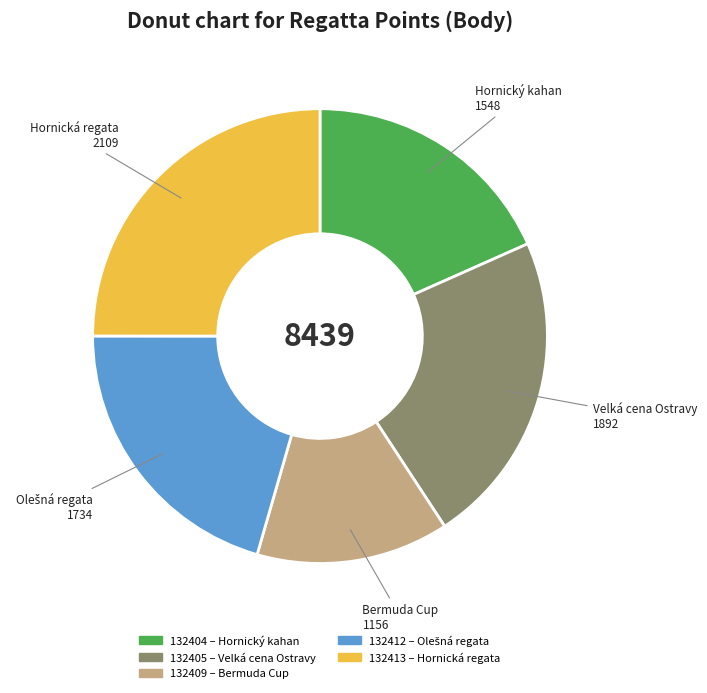

True or false: 132413 accounts for 14% of the total.

False